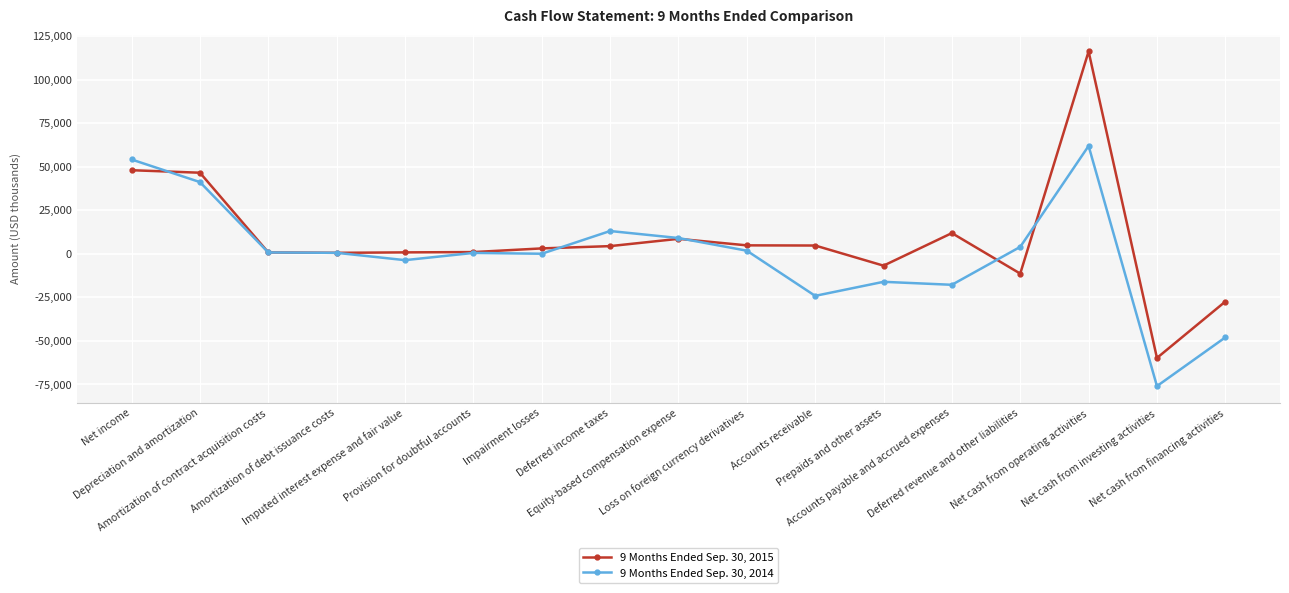

What position from the left is Net cash from financing activities?

17